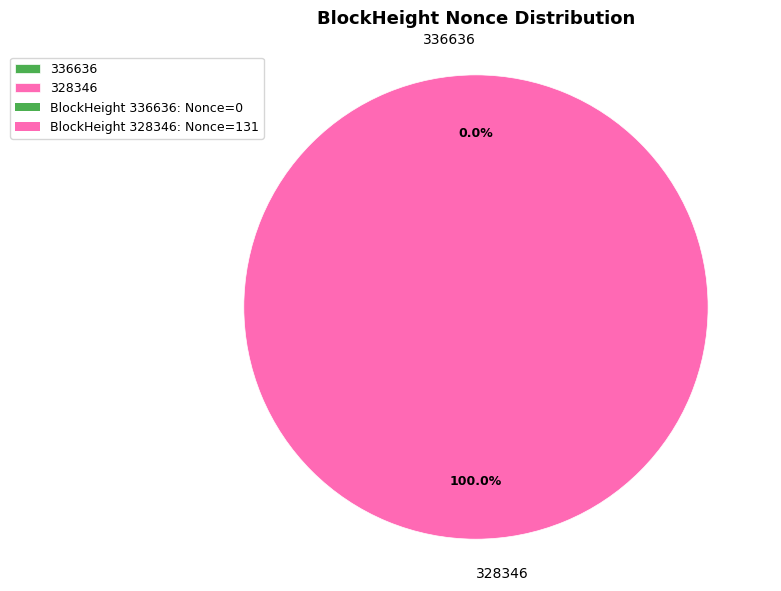

To the nearest percent, what is the combined percentage of 328346 and 336636?

100%